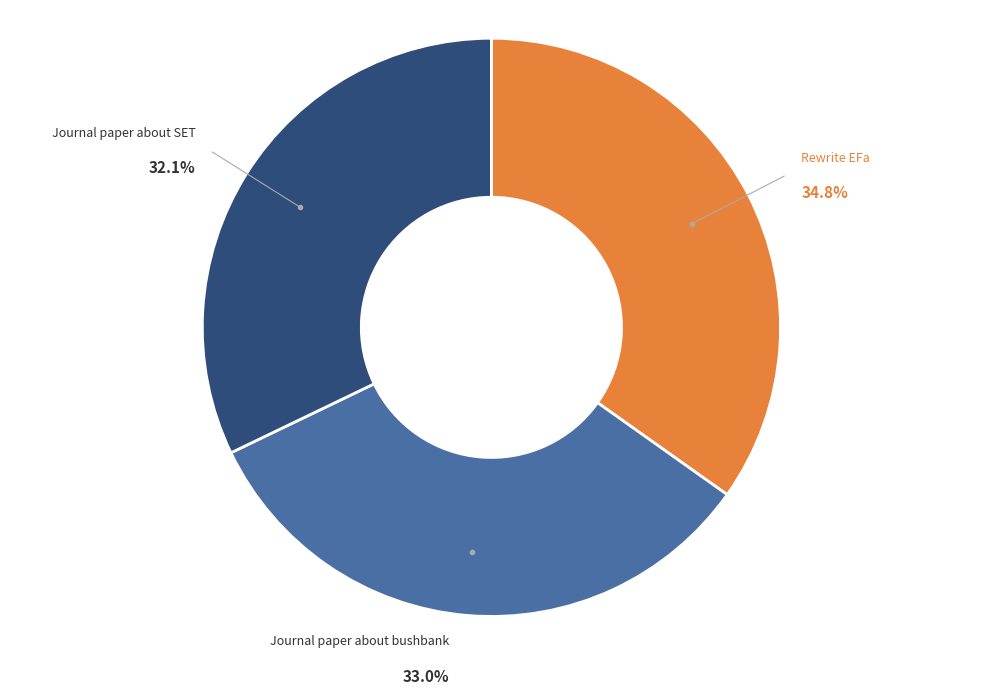

The Journal paper about SET slice represents 39% of the pie. True or false?

False